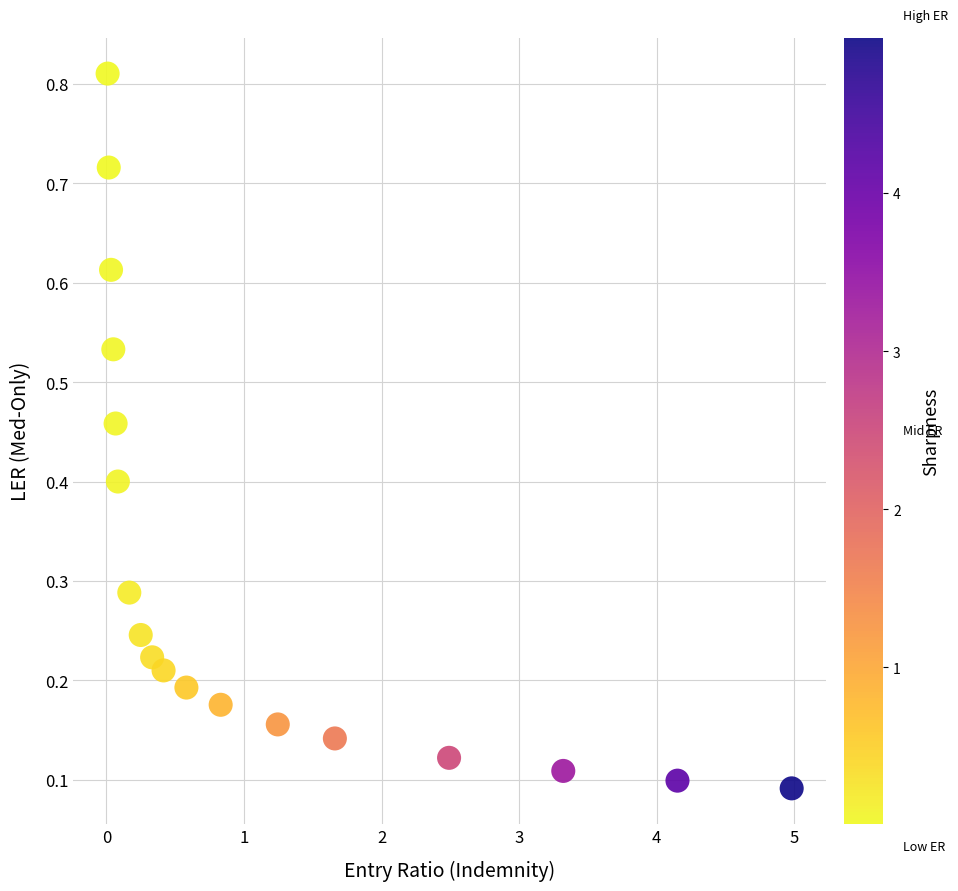

What is the range of X values (max minus min)?

5.0